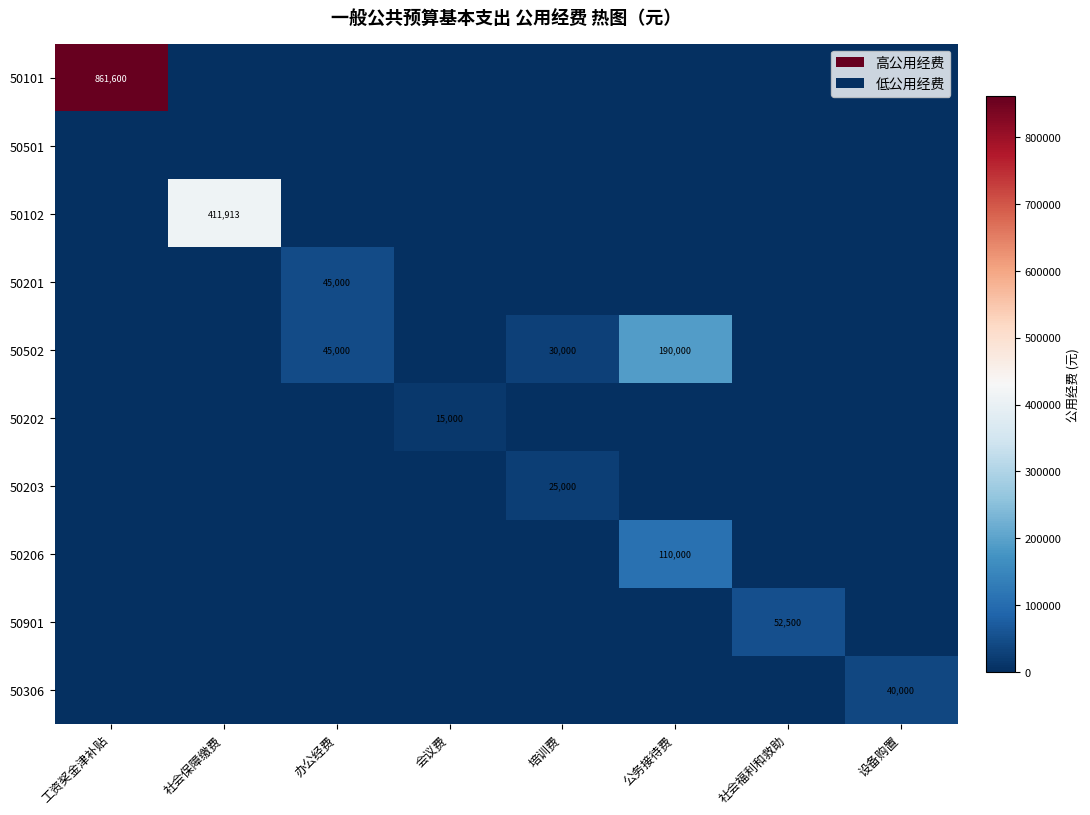

The value of 50306 at 设备购置 is 40000. True or false?

True